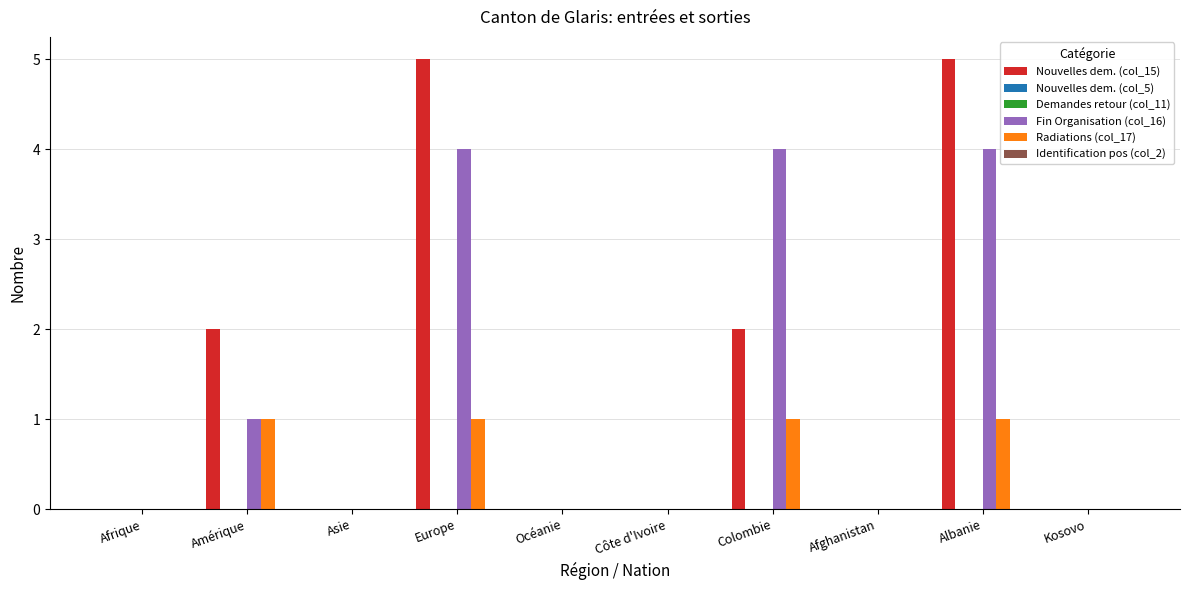

Reading left to right, what are all the values shown in this chart?

Nouvelles dem. (col_15): Afrique=0	Amérique=2	Asie=0	Europe=5	Océanie=0	Côte d'Ivoire=0	Colombie=2	Afghanistan=0	Albanie=5	Kosovo=0
Nouvelles dem. (col_5): Afrique=0	Amérique=0	Asie=0	Europe=0	Océanie=0	Côte d'Ivoire=0	Colombie=0	Afghanistan=0	Albanie=0	Kosovo=0
Demandes retour (col_11): Afrique=0	Amérique=0	Asie=0	Europe=0	Océanie=0	Côte d'Ivoire=0	Colombie=0	Afghanistan=0	Albanie=0	Kosovo=0
Fin Organisation (col_16): Afrique=0	Amérique=1	Asie=0	Europe=4	Océanie=0	Côte d'Ivoire=0	Colombie=4	Afghanistan=0	Albanie=4	Kosovo=0
Radiations (col_17): Afrique=0	Amérique=1	Asie=0	Europe=1	Océanie=0	Côte d'Ivoire=0	Colombie=1	Afghanistan=0	Albanie=1	Kosovo=0
Identification pos (col_2): Afrique=0	Amérique=0	Asie=0	Europe=0	Océanie=0	Côte d'Ivoire=0	Colombie=0	Afghanistan=0	Albanie=0	Kosovo=0